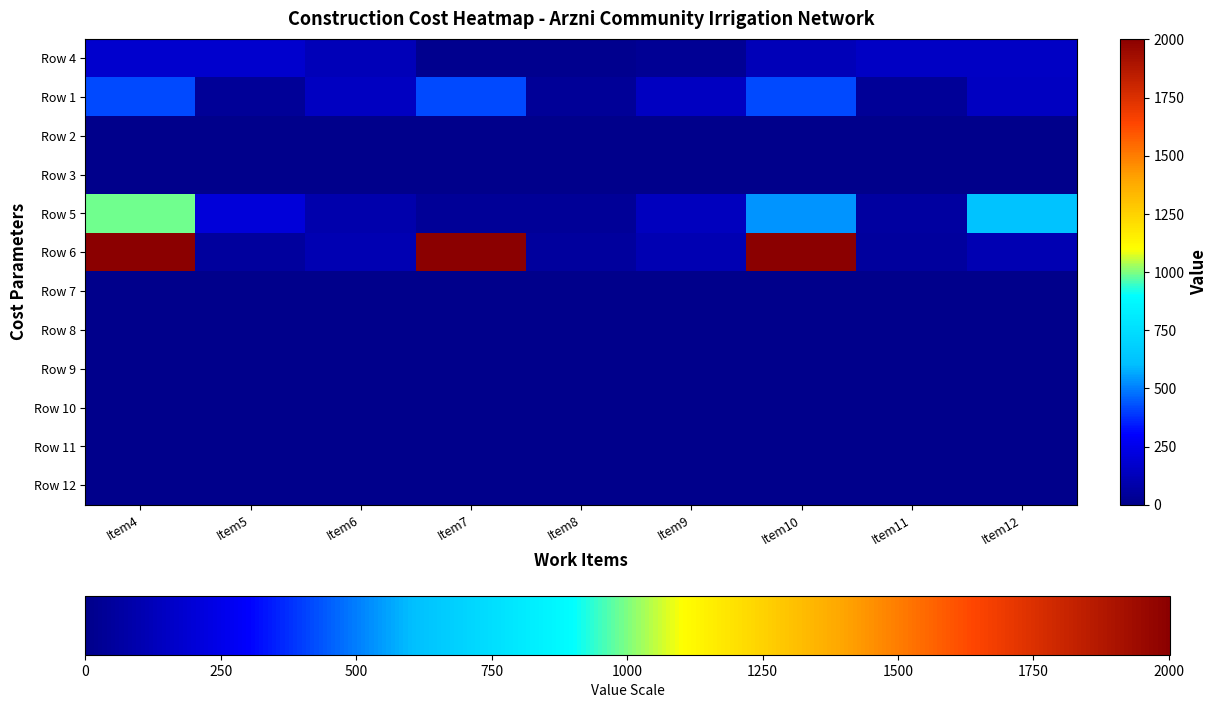

Between Item4 and Item11, which is larger?

Item4